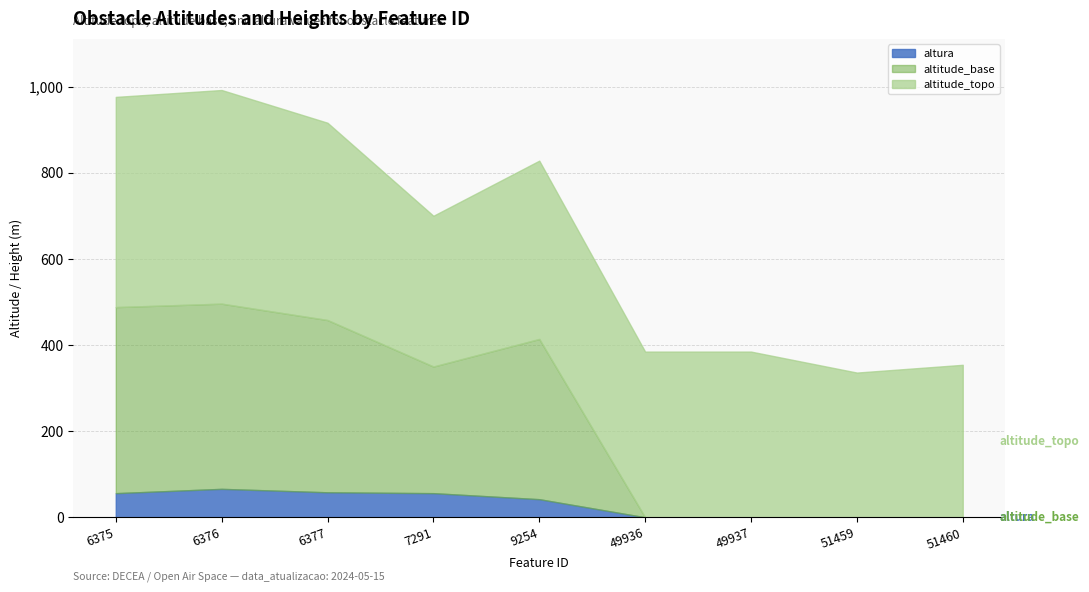

Does the chart display data point markers on the line(s)?

No